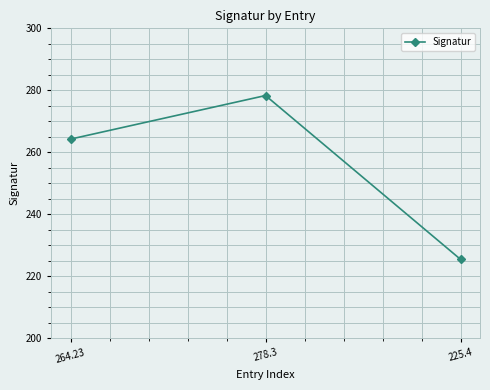

How many values exceed 264?

2